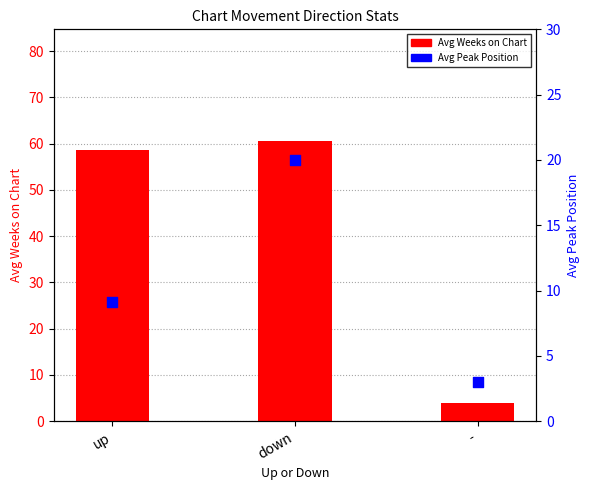

Which series contains the lowest Y value?

Avg Peak Position